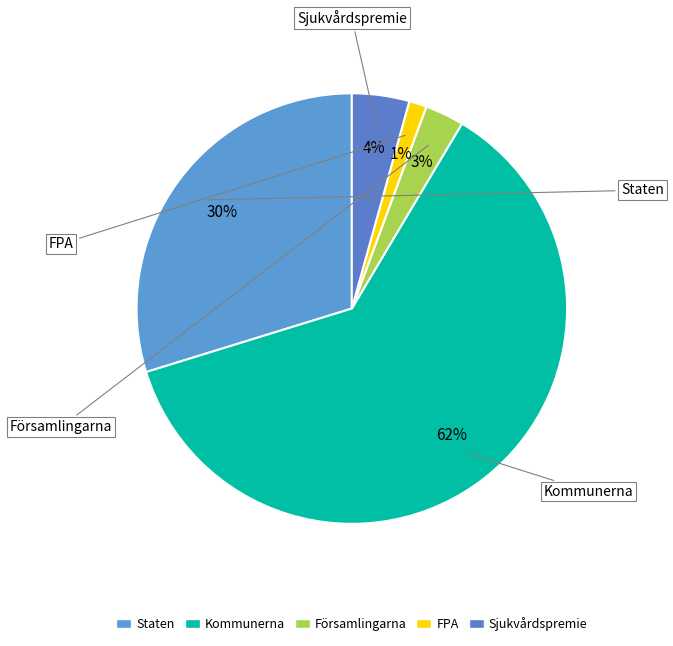

Which slice is the largest?

Kommunerna